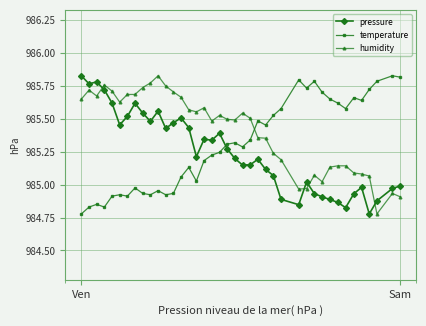

What is the sum of all pressure values?

39409.8